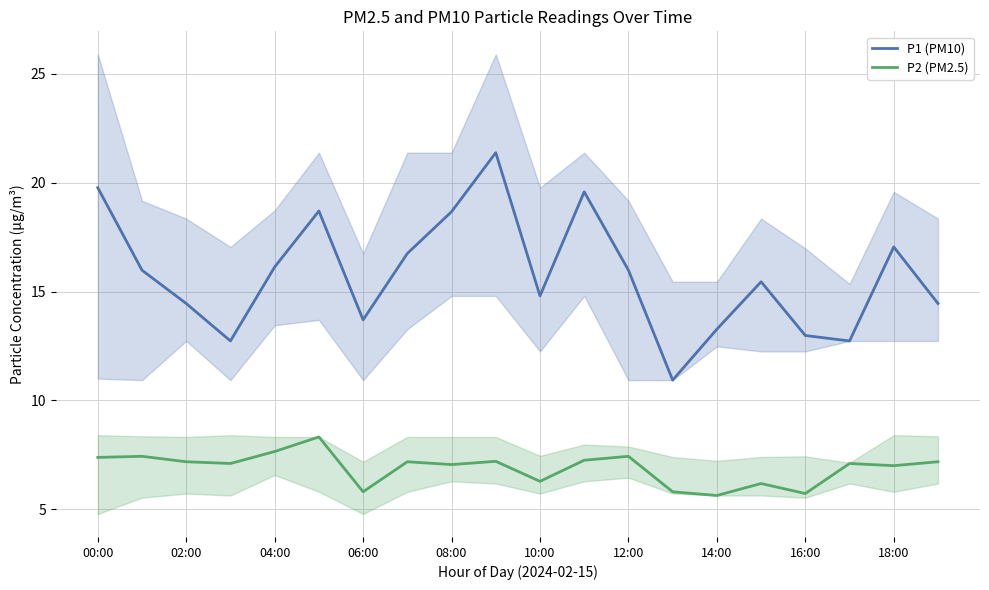

True or false: P2 (PM2.5) and P1 (PM10) cross at least once.

False